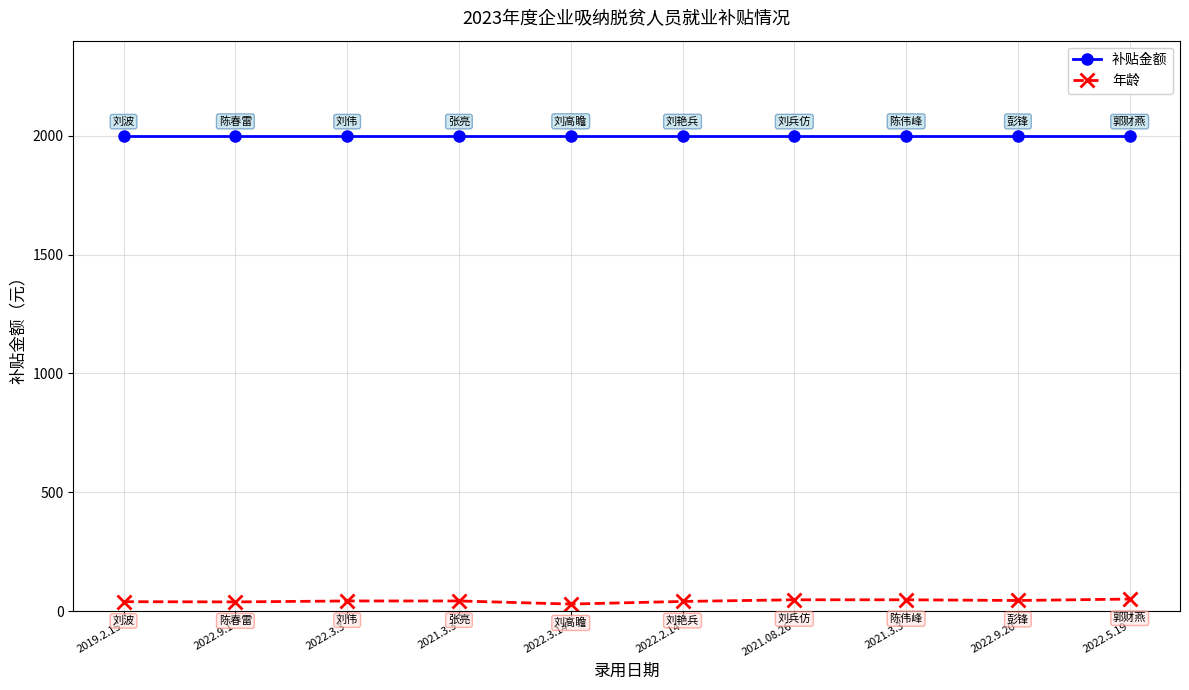

What is the sum of all 年龄 values?

428